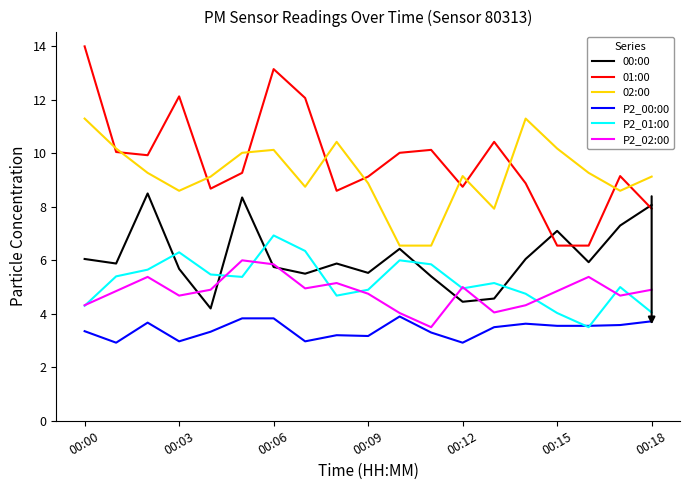

What is the minimum value for P2_01:00?

3.5